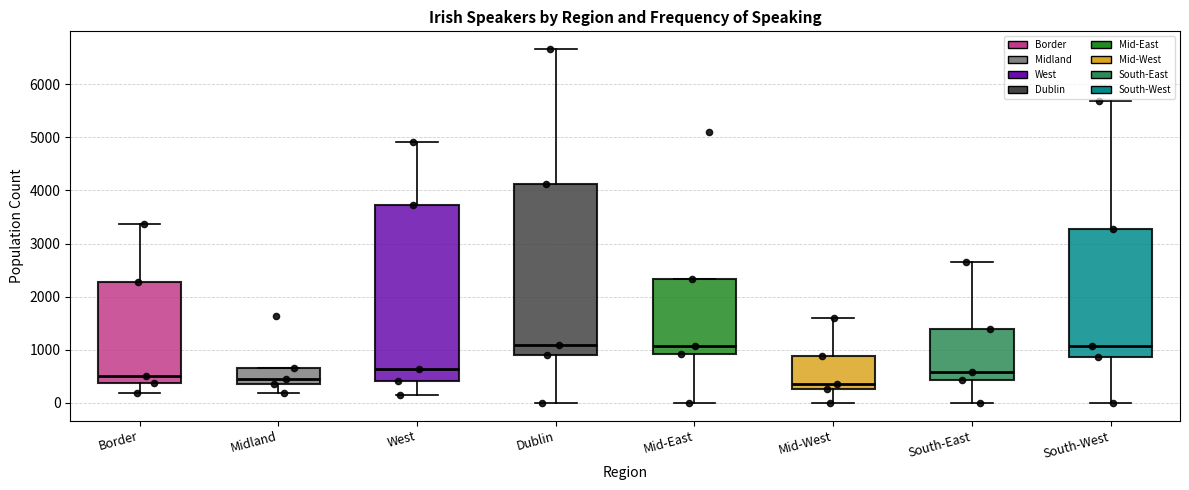

Where does the lower whisker of the box for West end on the y-axis? The values are not printed on the chart, so give them approximately, as read against the axis.

200